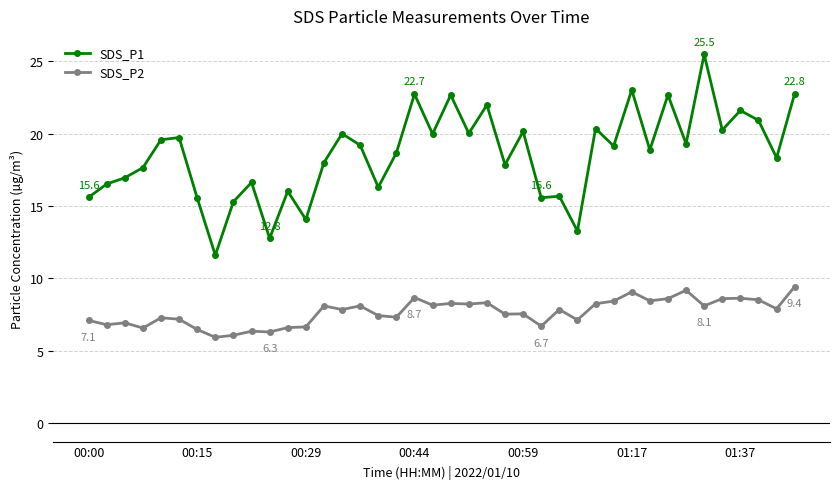

Does the chart display data point markers on the line(s)?

Yes